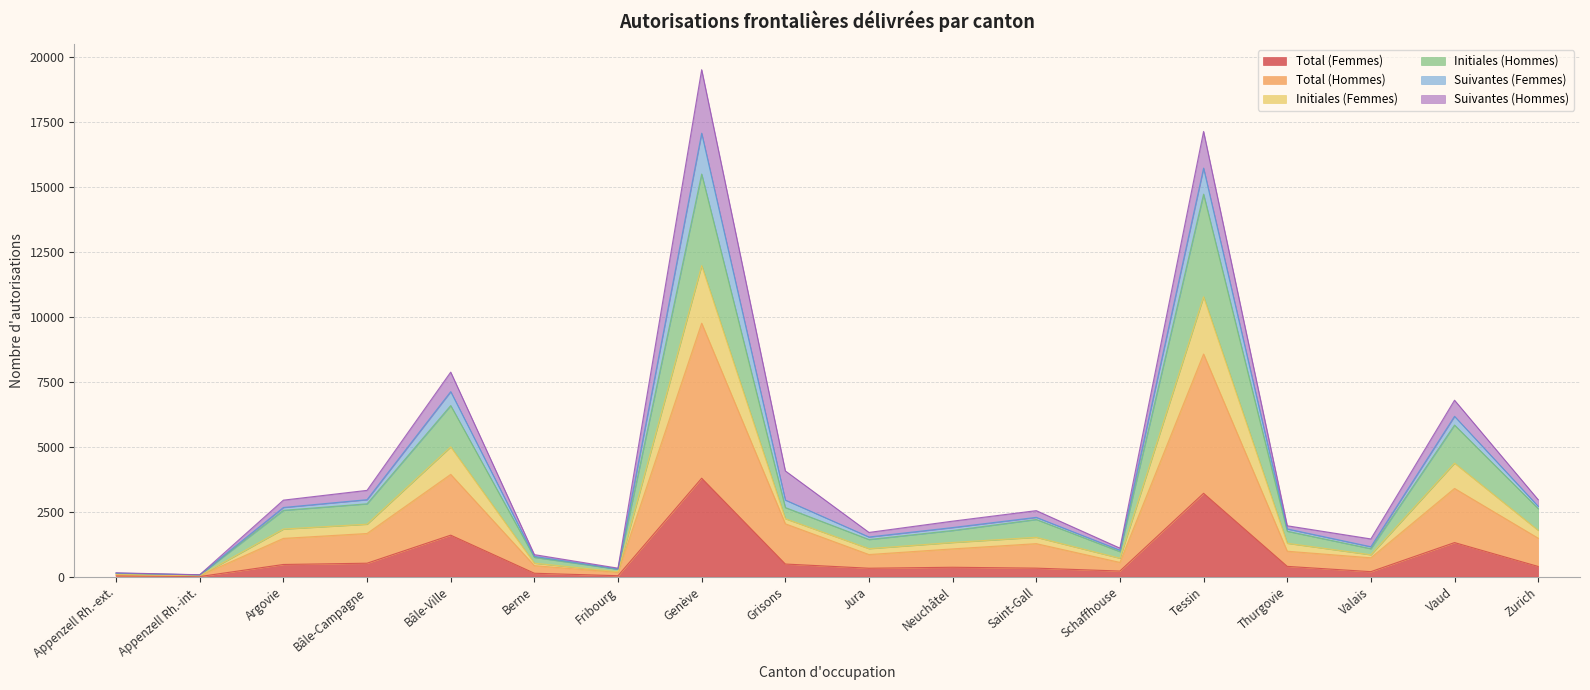

Is it true that Initiales (Femmes) equals 67 at Appenzell Rh.-int.?

True